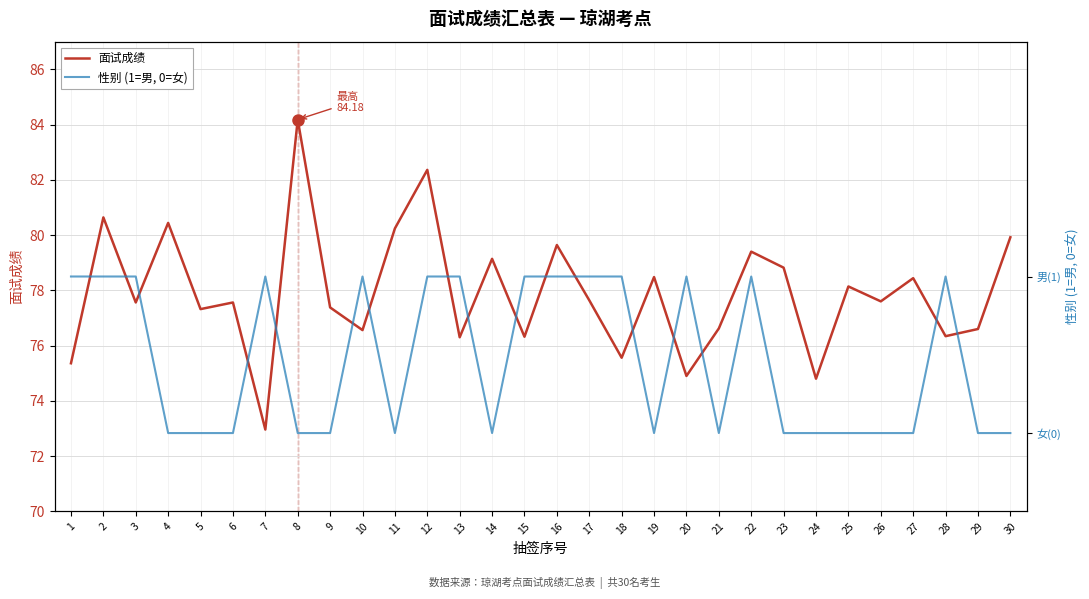

The value of 面试成绩 at 10 is 136.3. True or false?

False